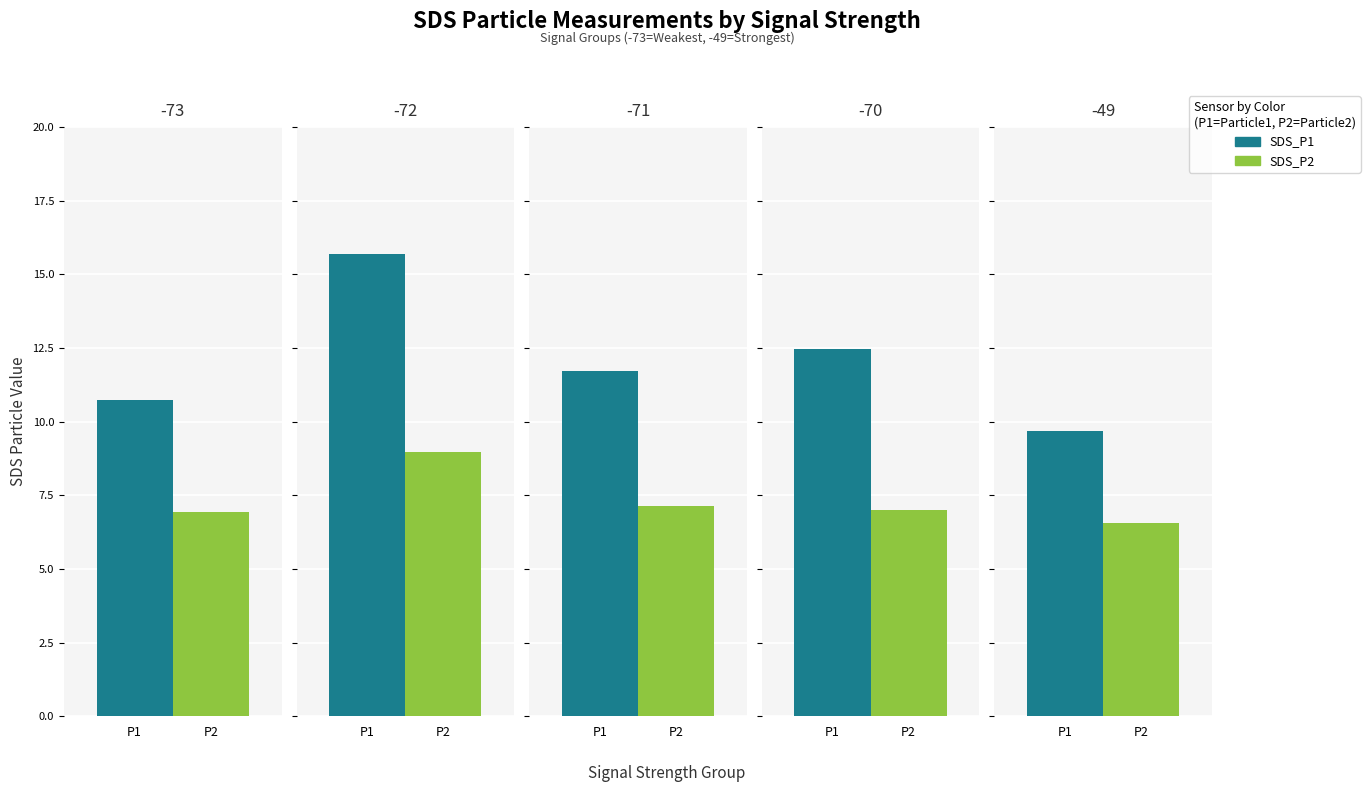

At which label does SDS_P2 reach its minimum?

4